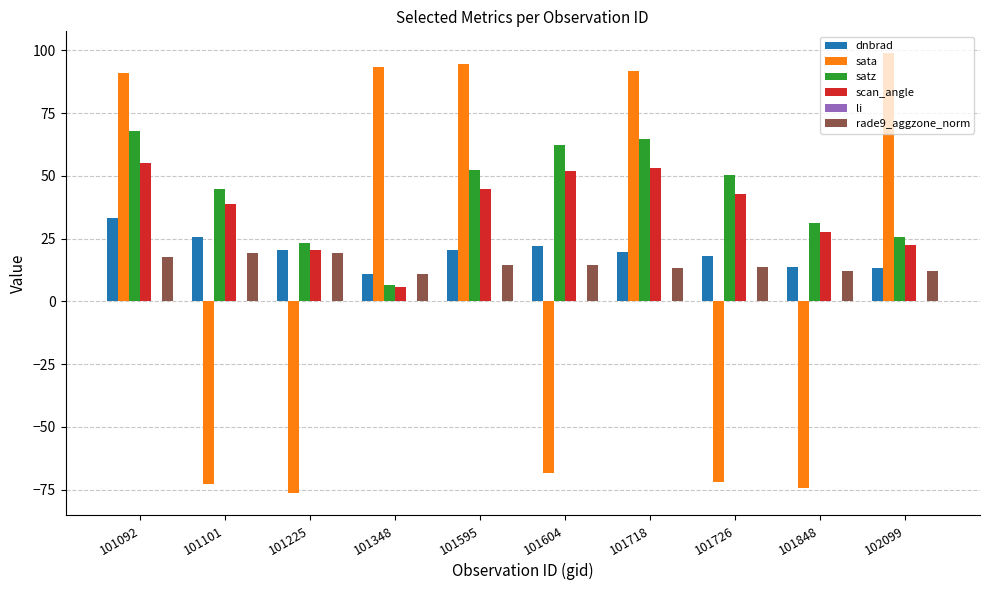

Which series changed the most between 101225 and 102099?

sata